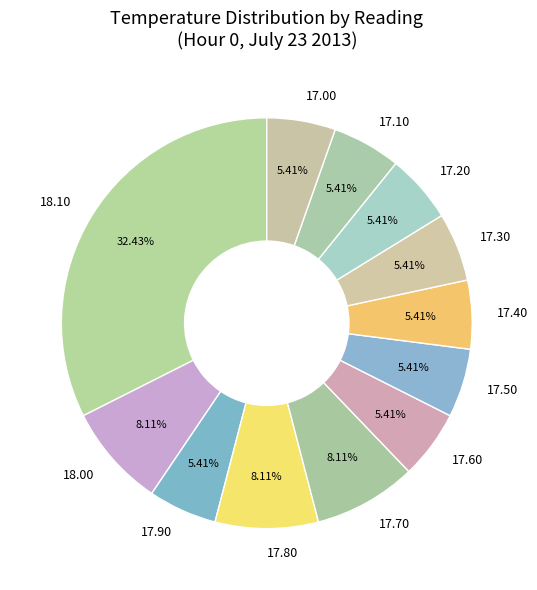

What is the ratio of the value at 17.60 to the value at 17.20?

1.0